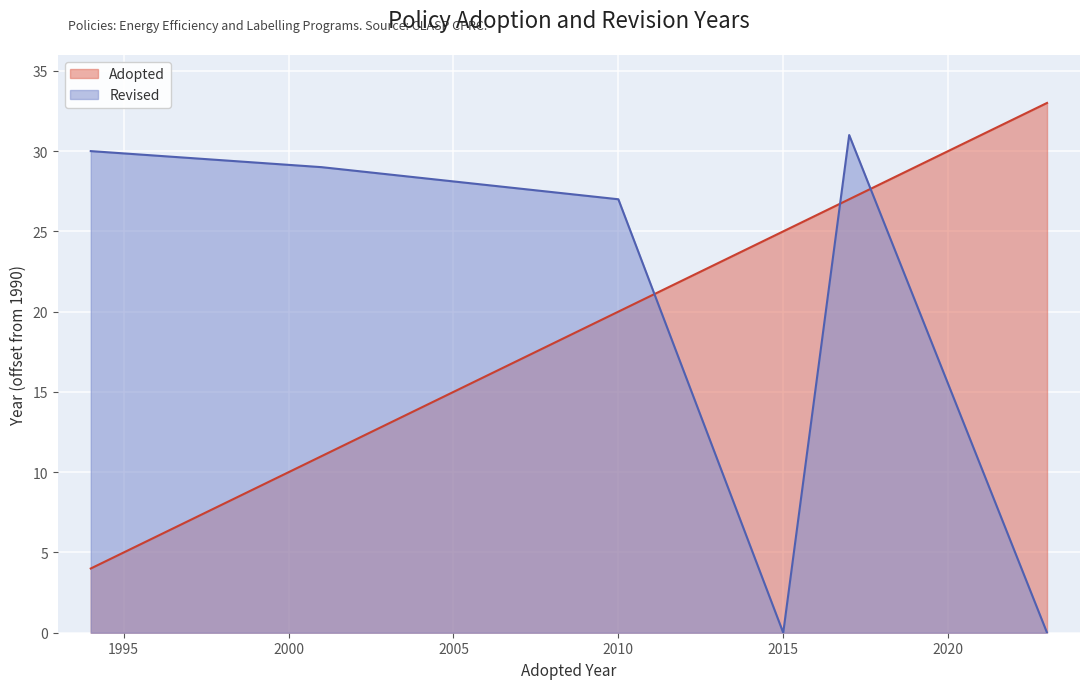

Which category has the highest value across all series?

2023